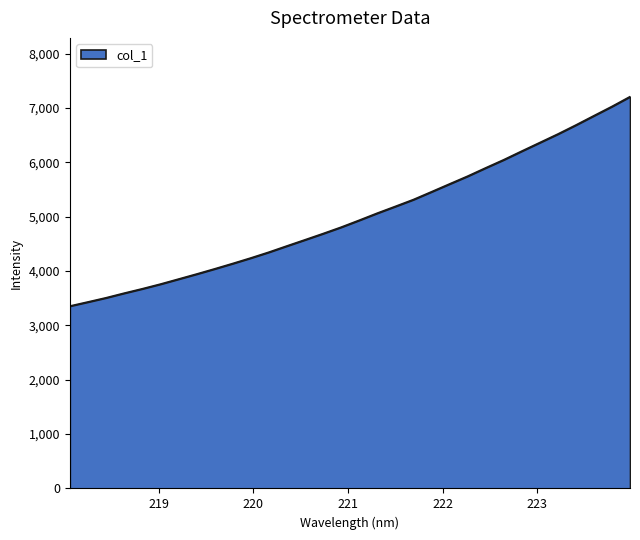

What is the difference between the maximum and minimum values?

3852.1